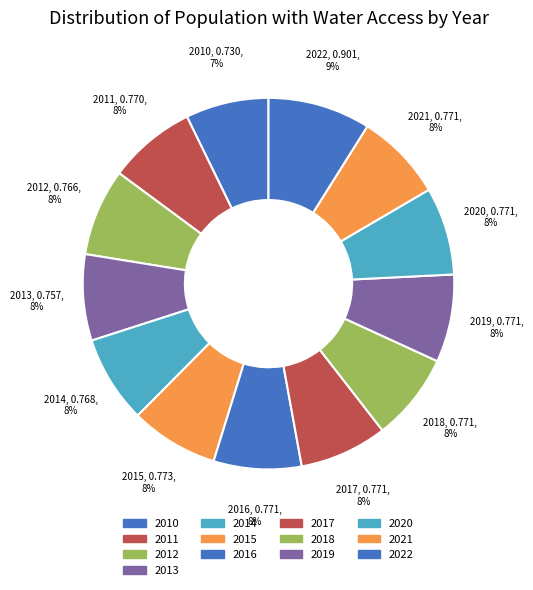

Do 2010 and 2022 together represent more than half of the pie?

No